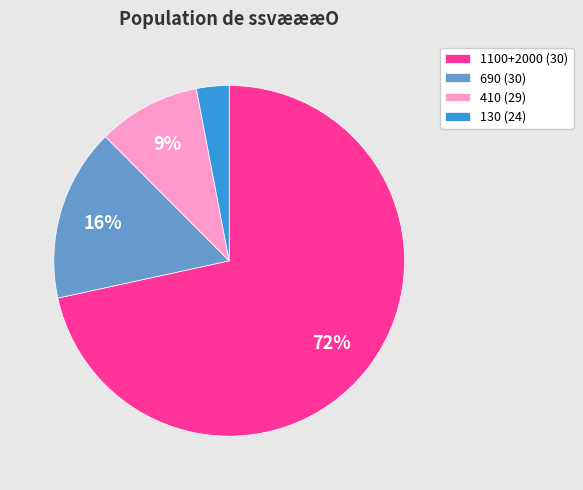

Rank the categories by value from lowest to highest.

130 (24), 410 (29), 690 (30), 1100+2000 (30)